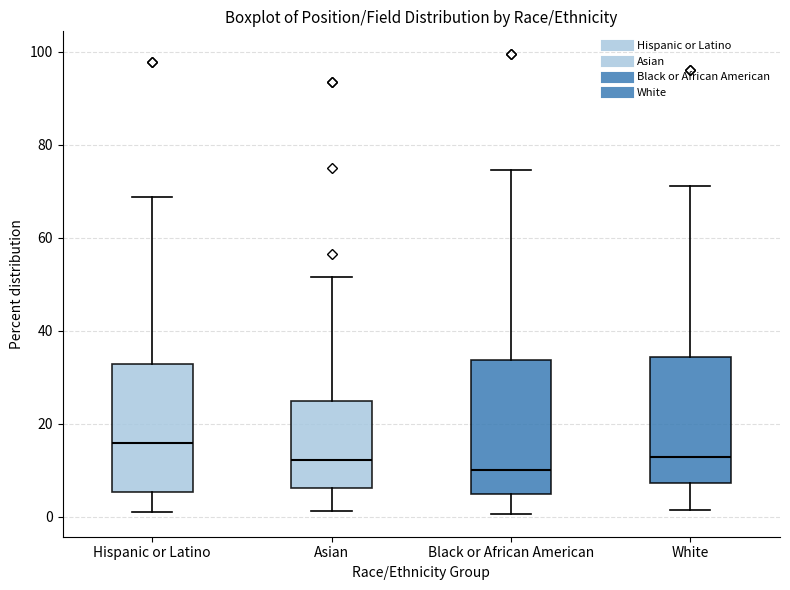

Reading left to right, transcribe this box plot: for each box, give where its median line is, the range the box spans, and where its two whiskers end, as read against the y-axis. The values are not printed on the chart, so give them approximately, as read against the axis.

Hispanic or Latino: median 16, box 6 to 32, whiskers 0 to 68
Asian: median 12, box 6 to 24, whiskers 2 to 52
Black or African American: median 10, box 4 to 34, whiskers 0 to 74
White: median 12, box 8 to 34, whiskers 2 to 72